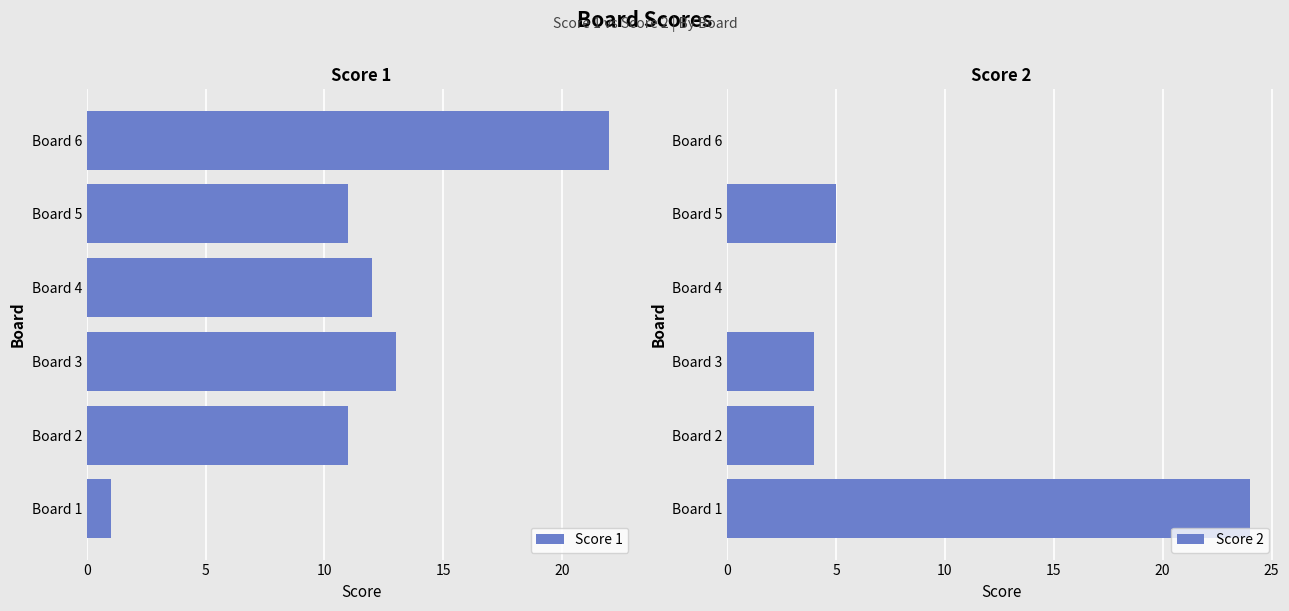

Which category has the lowest value in the Score 1 series?

Board 1